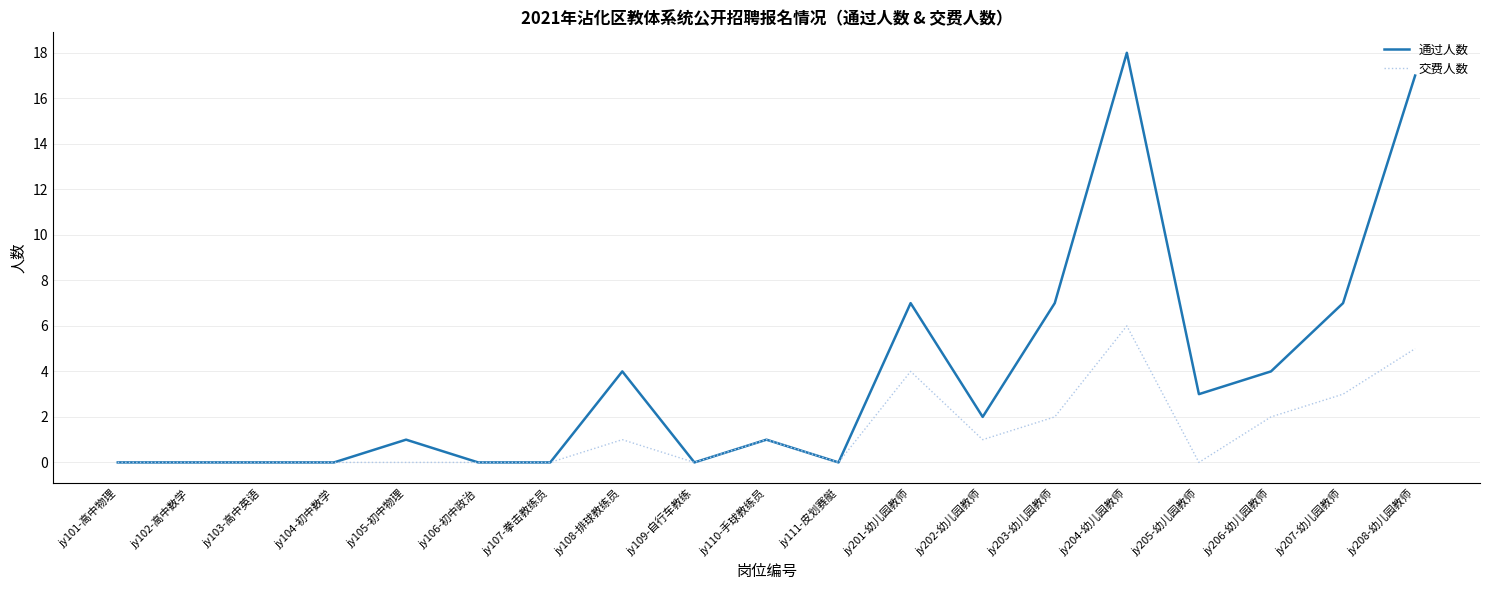

Reading left to right, what are all the values shown in this chart?

通过人数: jy101-高中物理=0	jy102-高中数学=0	jy103-高中英语=0	jy104-初中数学=0	jy105-初中物理=1	jy106-初中政治=0	jy107-拳击教练员=0	jy108-排球教练员=4	jy109-自行车教练=0	jy110-手球教练员=1	jy111-皮划赛艇=0	jy201-幼儿园教师=7	jy202-幼儿园教师=2	jy203-幼儿园教师=7	jy204-幼儿园教师=18	jy205-幼儿园教师=3	jy206-幼儿园教师=4	jy207-幼儿园教师=7	jy208-幼儿园教师=17
交费人数: jy101-高中物理=0	jy102-高中数学=0	jy103-高中英语=0	jy104-初中数学=0	jy105-初中物理=0	jy106-初中政治=0	jy107-拳击教练员=0	jy108-排球教练员=1	jy109-自行车教练=0	jy110-手球教练员=1	jy111-皮划赛艇=0	jy201-幼儿园教师=4	jy202-幼儿园教师=1	jy203-幼儿园教师=2	jy204-幼儿园教师=6	jy205-幼儿园教师=0	jy206-幼儿园教师=2	jy207-幼儿园教师=3	jy208-幼儿园教师=5